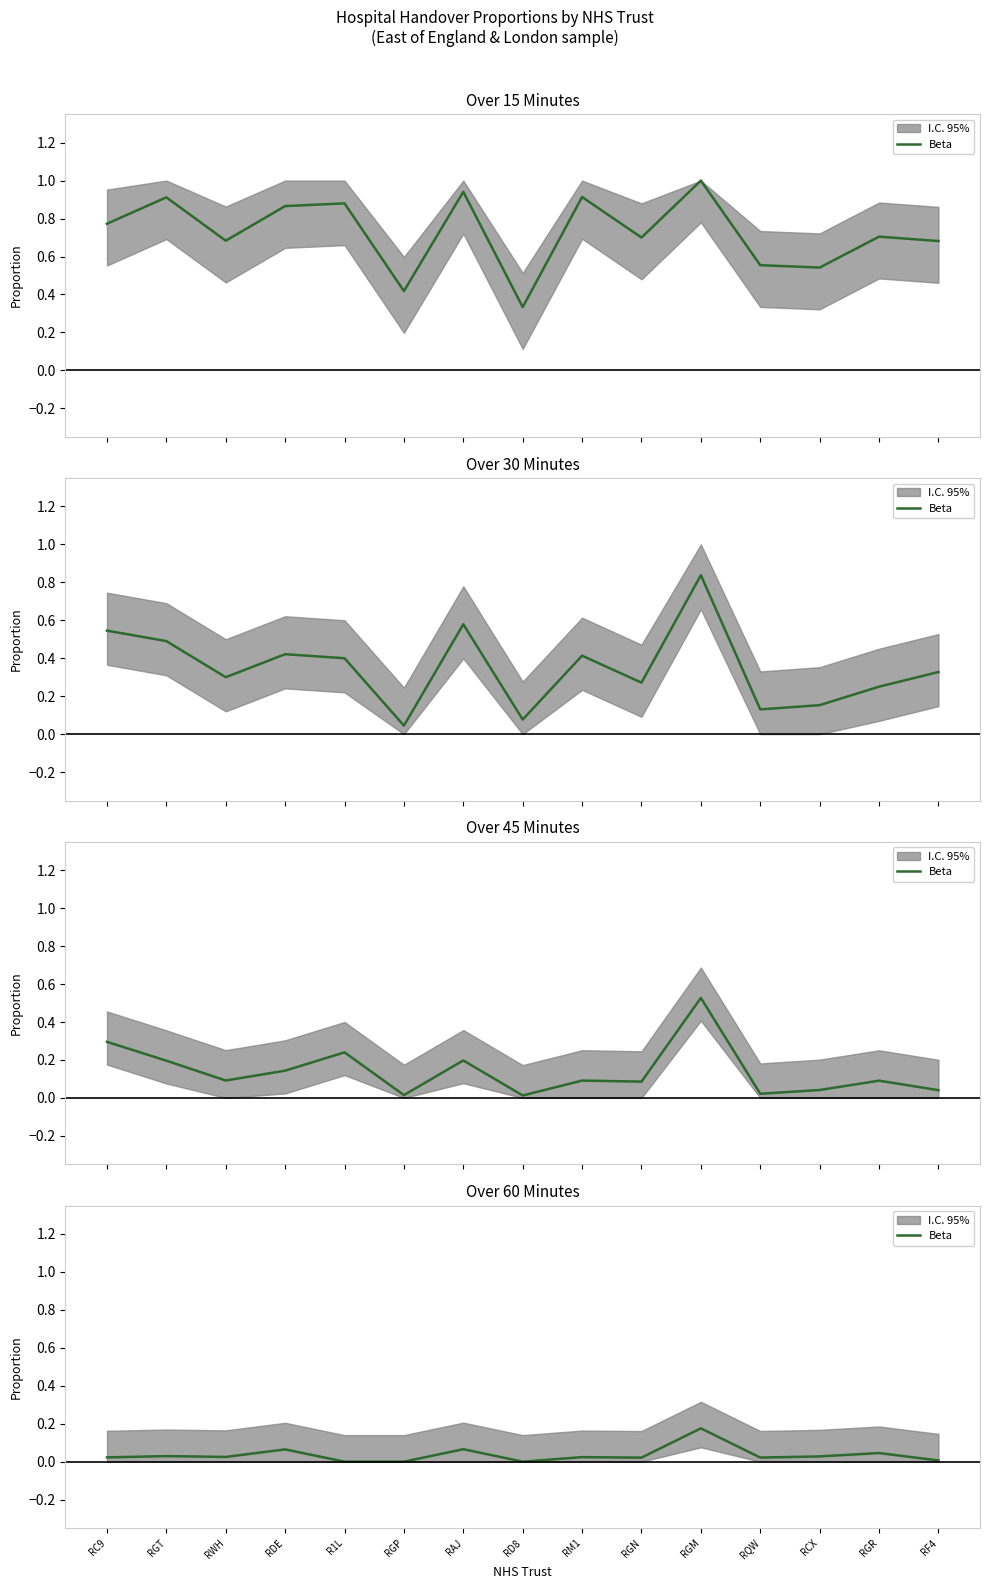

What is the label of the 8th point from the left?

RD8